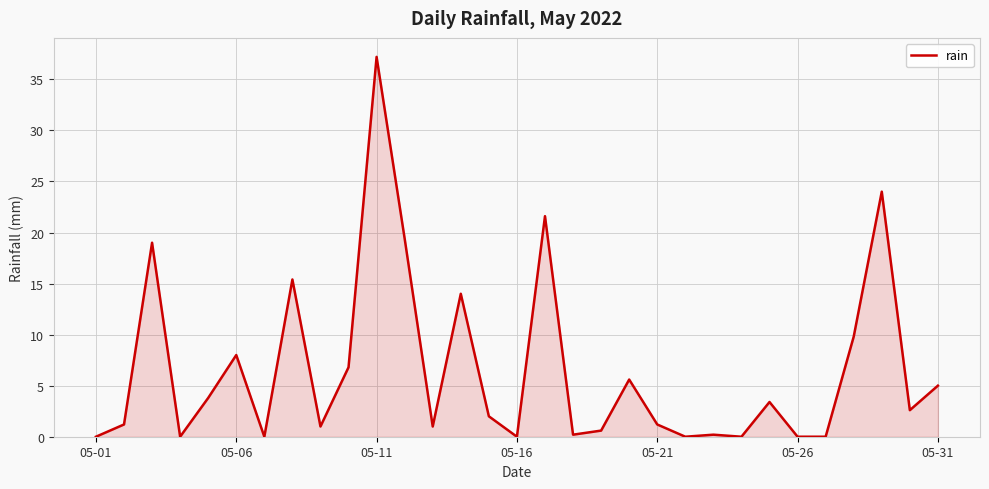

What is the difference between the maximum and minimum values?

37.2